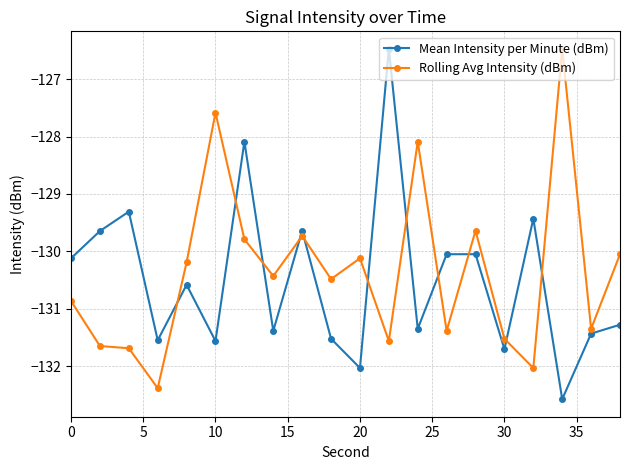

What is the value of the Mean Intensity per Minute (dBm) point at the 12th from the left?

-126.5